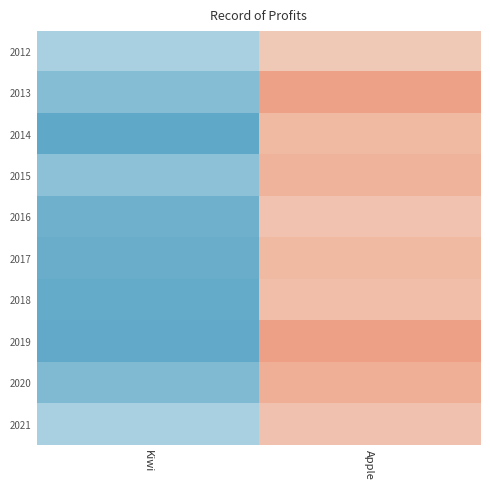

Reading left to right, extract all data points from this chart.

2012: Kiwi=-143	Apple=106
2013: Kiwi=-215	Apple=191
2014: Kiwi=-295	Apple=142
2015: Kiwi=-199	Apple=157
2016: Kiwi=-262	Apple=119
2017: Kiwi=-273	Apple=145
2018: Kiwi=-282	Apple=130
2019: Kiwi=-287	Apple=194
2020: Kiwi=-228	Apple=165
2021: Kiwi=-143	Apple=120